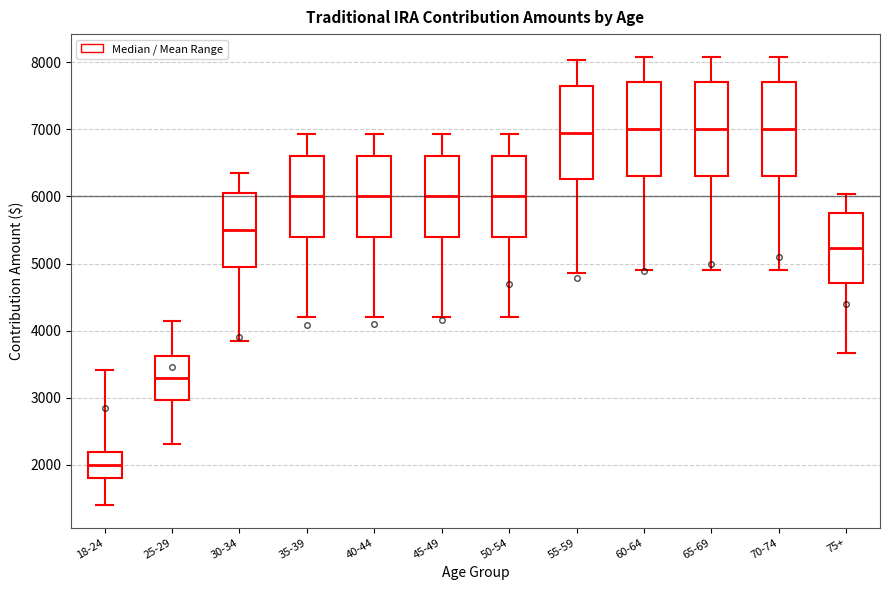

Where is the upper edge of the box for 50-54 on the y-axis? The values are not printed on the chart, so give them approximately, as read against the axis.

6600